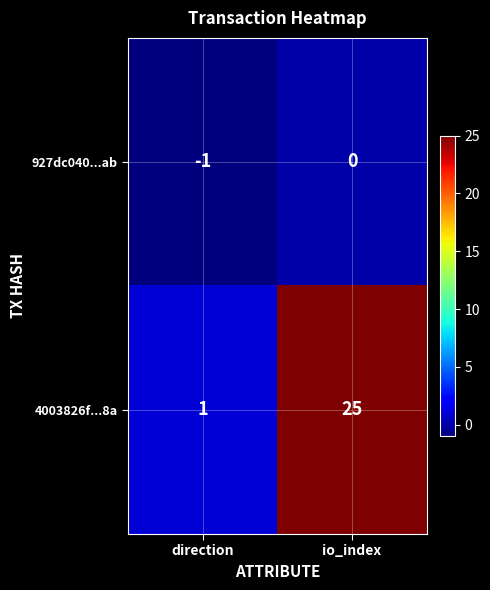

Reading right to left, list all the values displayed in this chart.

927dc040...ab: io_index=0	direction=-1
4003826f...8a: io_index=25	direction=1